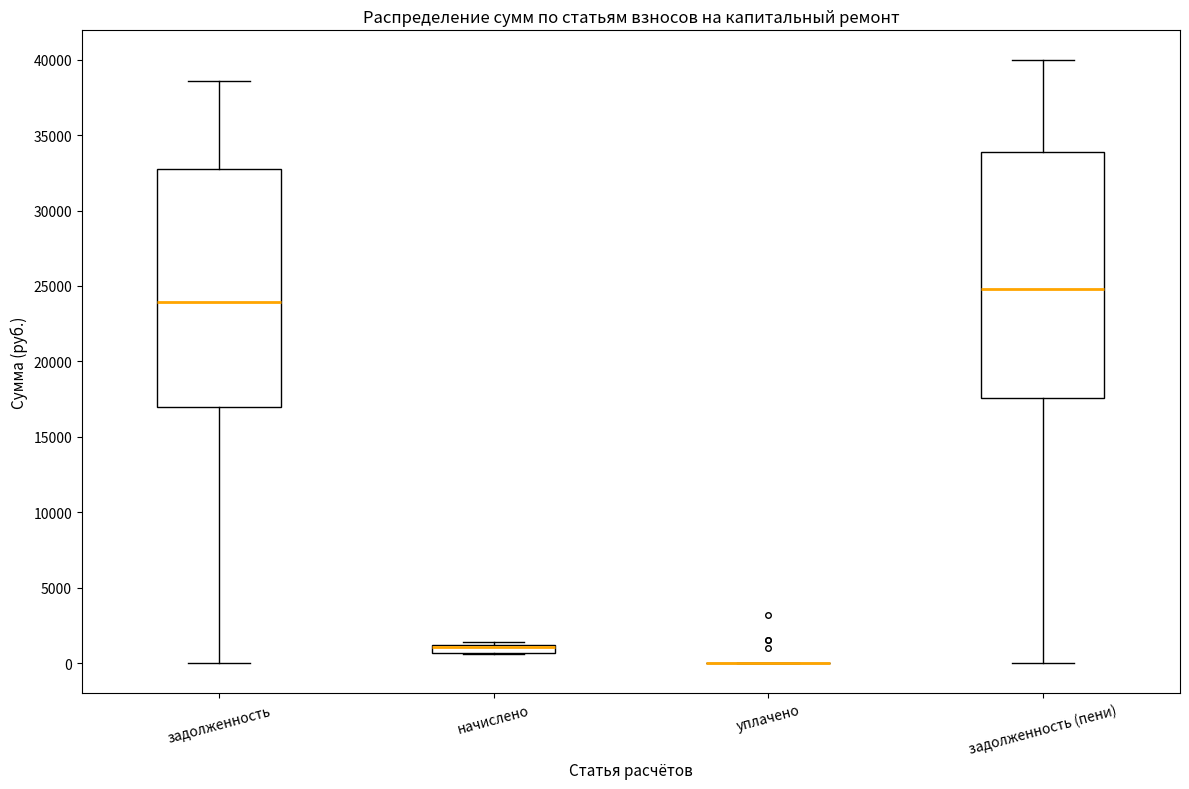

Where is the lower edge of the box for задолженность (пени) on the y-axis? The values are not printed on the chart, so give them approximately, as read against the axis.

17500